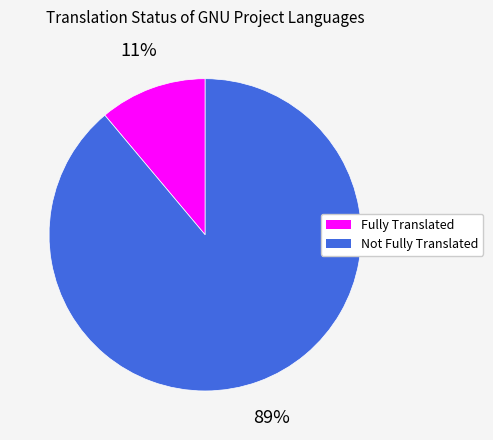

Is there a majority slice in this chart?

Yes